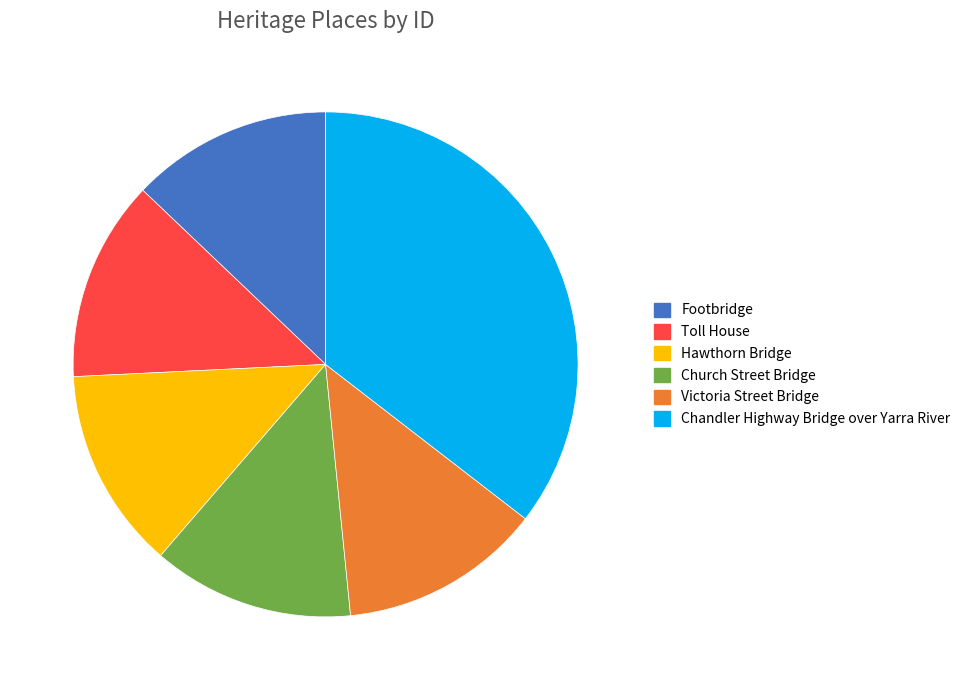

True or false: Victoria Street Bridge accounts for 13% of the total.

True